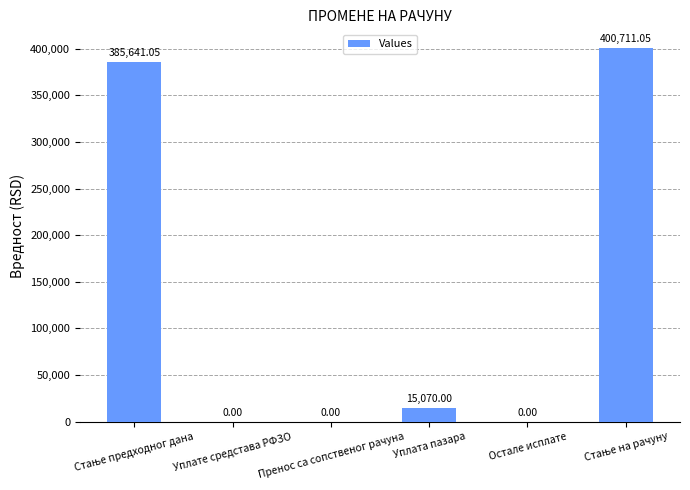

What is the sum of all values?

801422.1